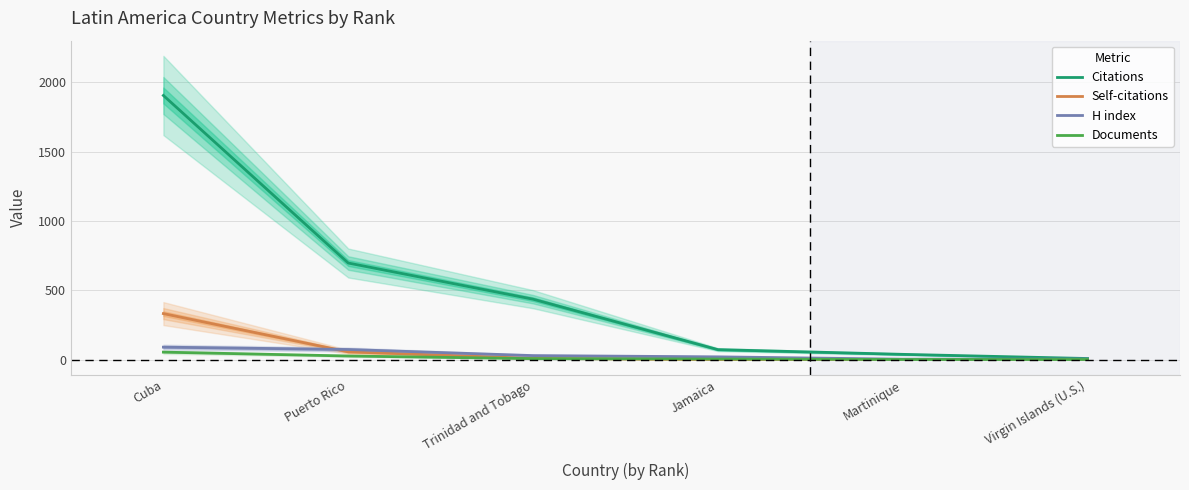

Where does the H index series first go above 29?

Cuba